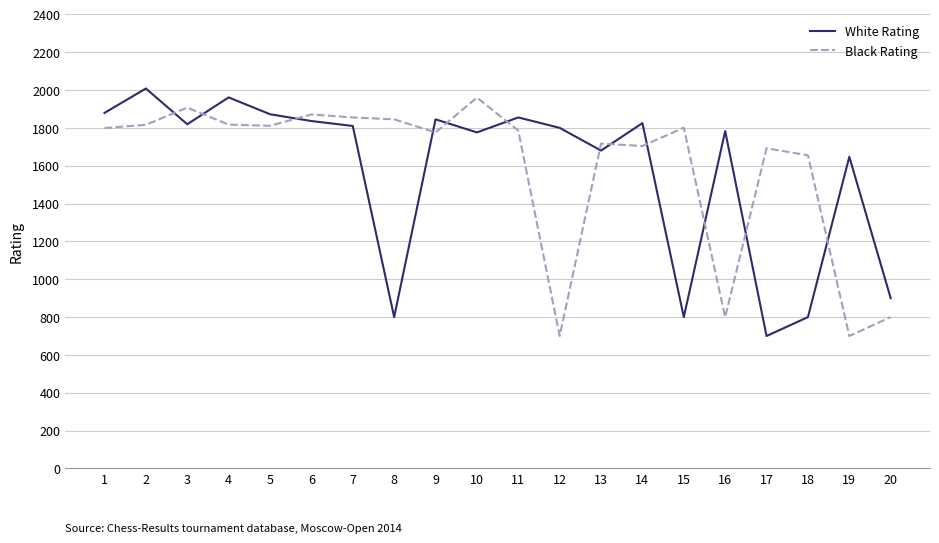

What is the total value across all series at 5?

3683